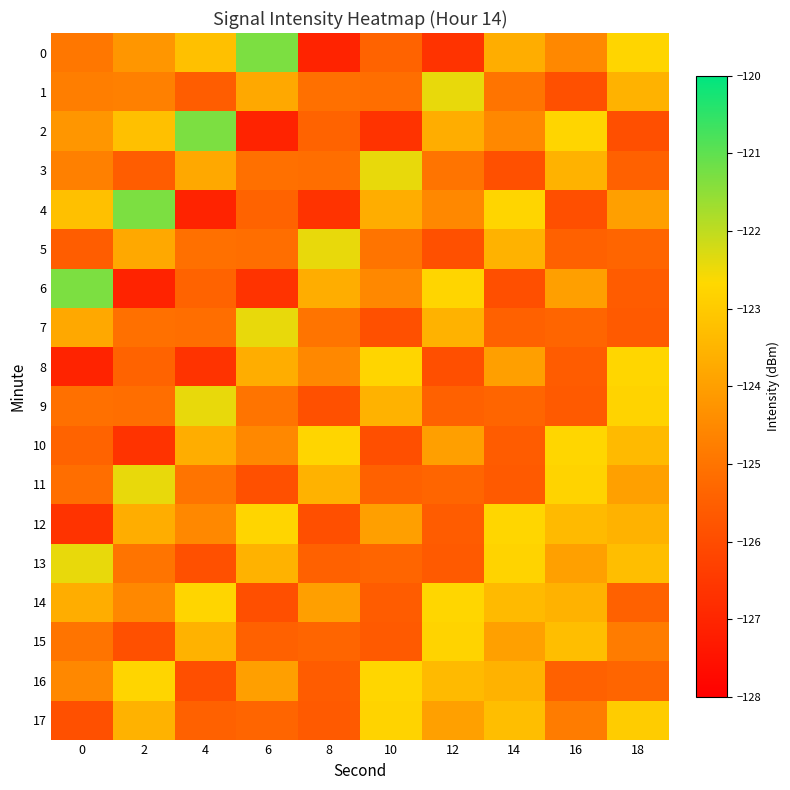

At how many categories does at least one series exceed -124?

10